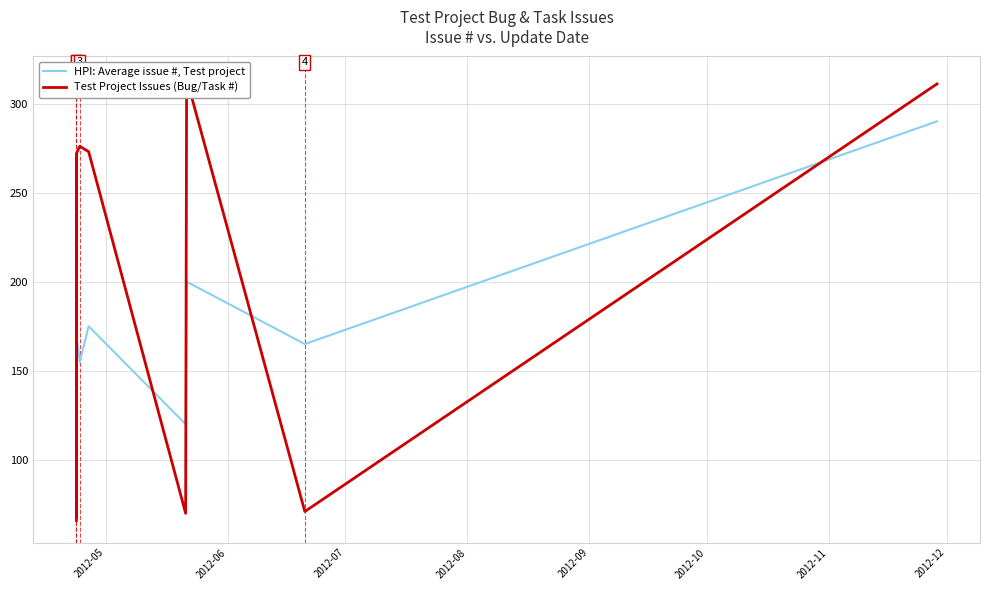

What is the total value across all series at 2012-06?

431